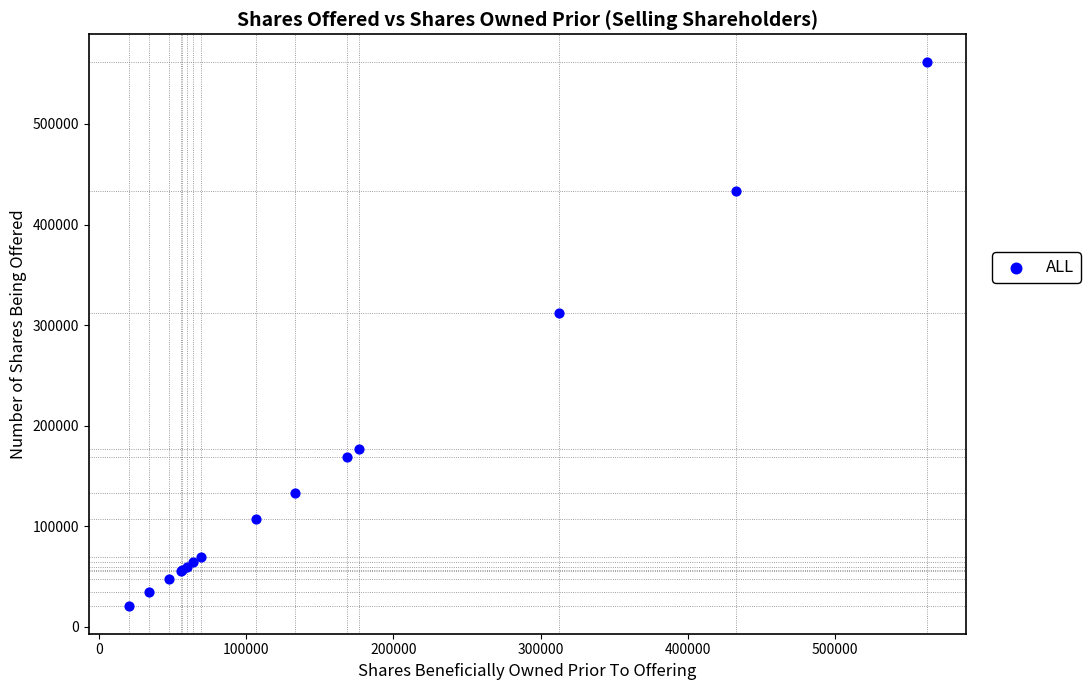

What Y value in the scatter plot is closest to 291166?

312482